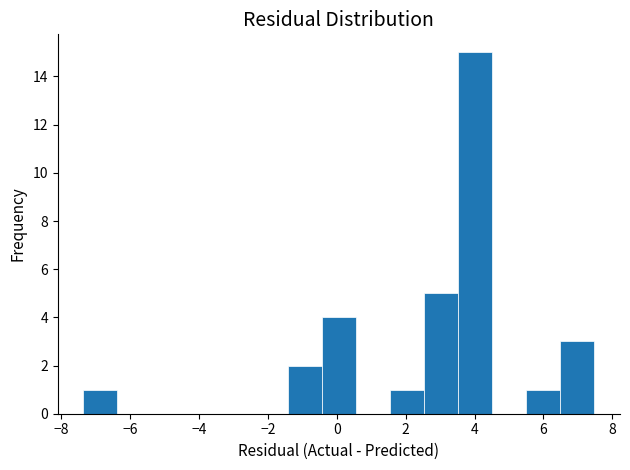

Reading left to right, transcribe this chart: for each bar, give the range it covers on the x-axis and its height. Neither the bar edges nor the heights are printed on the chart, so give them approximately, as read against the axes.

-7.4 to -6.4: 1
-6.4 to -5.4: 0
-5.4 to -4.4: 0
-4.4 to -3.4: 0
-3.4 to -2.4: 0
-2.4 to -1.4: 0
-1.4 to -0.4: 2
-0.4 to 0.6: 4
0.6 to 1.6: 0
1.6 to 2.6: 1
2.6 to 3.6: 5
3.6 to 4.6: 15
4.6 to 5.6: 0
5.6 to 6.4: 1
6.4 to 7.4: 3